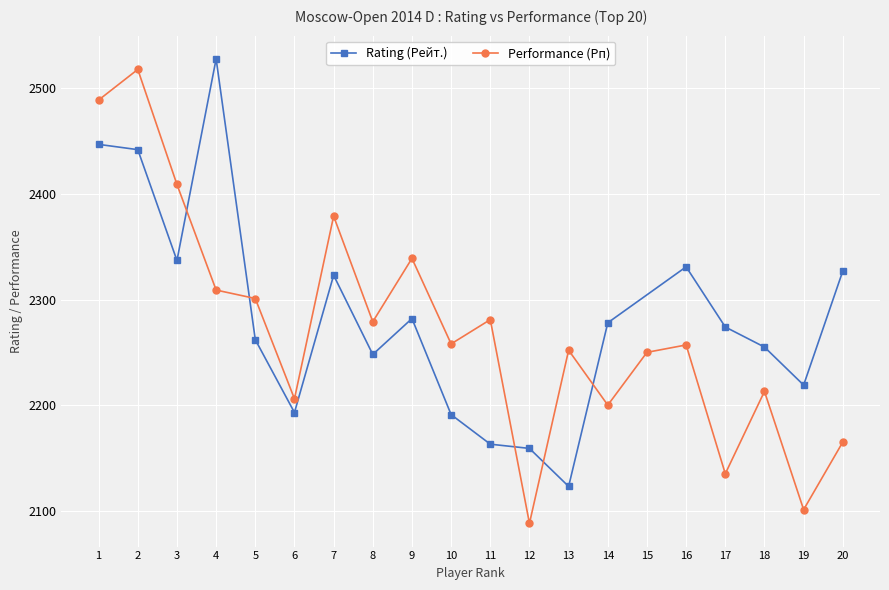

What is the sum of the values at 15 and 12?

4338